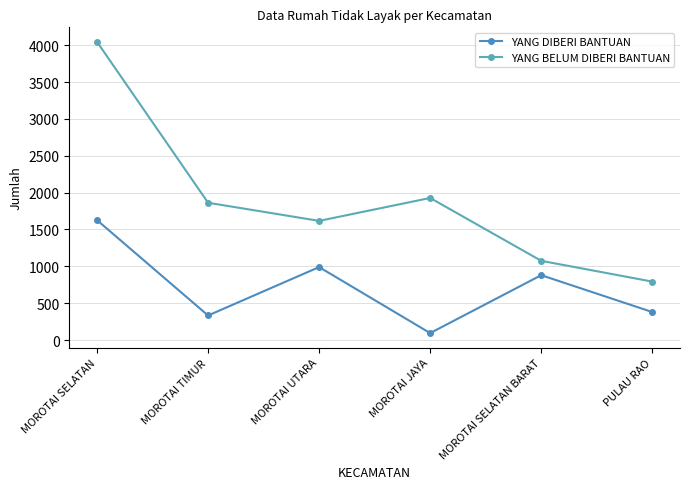

How many categories are shown in the chart?

6